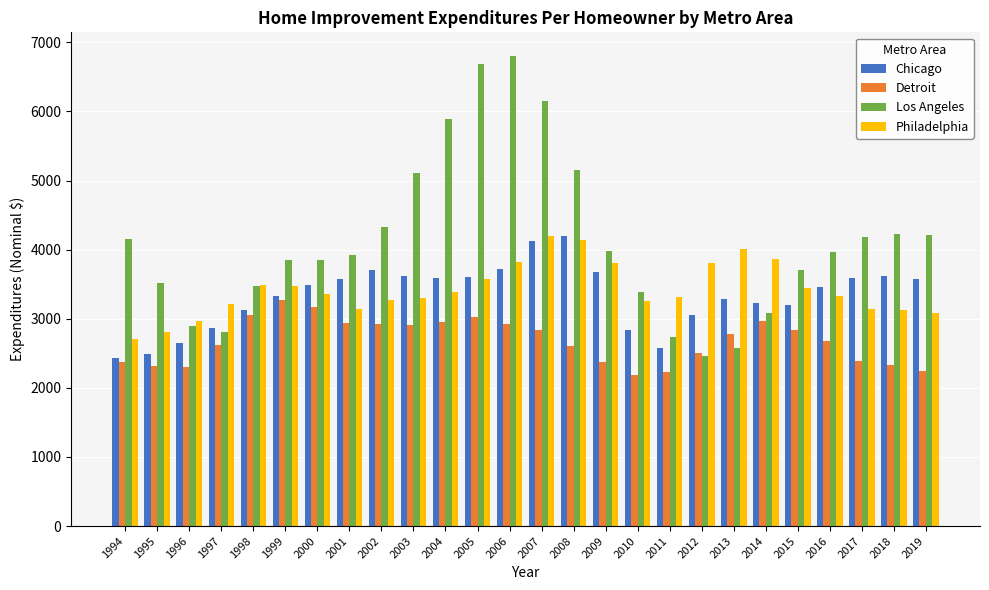

At which category does the chart reach its peak across all series?

2006